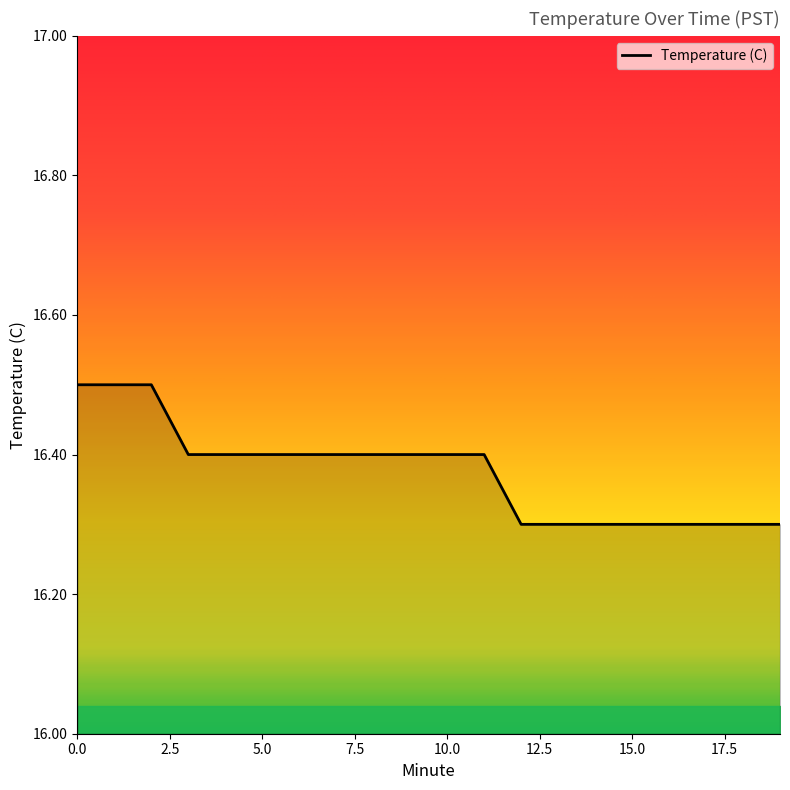

What is the maximum value shown in the chart?

16.5